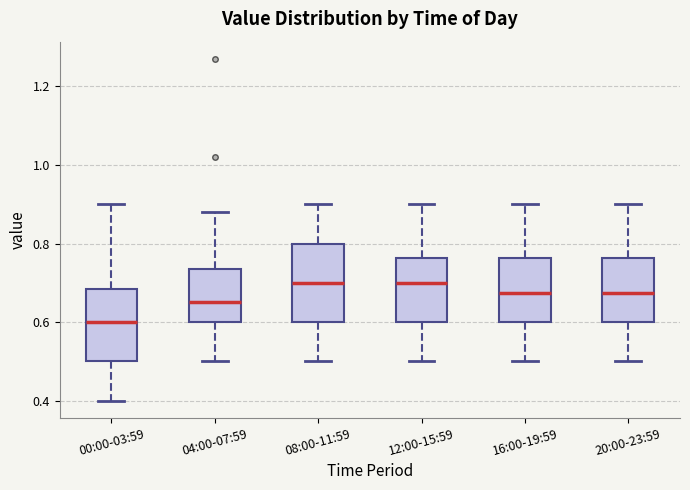

Reading left to right, transcribe this box plot: for each box, give where its median line is, the range the box spans, and where its two whiskers end, as read against the y-axis. The values are not printed on the chart, so give them approximately, as read against the axis.

00:00-03:59: median 0.60, box 0.50 to 0.68, whiskers 0.40 to 0.90
04:00-07:59: median 0.66, box 0.60 to 0.74, whiskers 0.50 to 0.88
08:00-11:59: median 0.70, box 0.60 to 0.80, whiskers 0.50 to 0.90
12:00-15:59: median 0.70, box 0.60 to 0.76, whiskers 0.50 to 0.90
16:00-19:59: median 0.68, box 0.60 to 0.76, whiskers 0.50 to 0.90
20:00-23:59: median 0.68, box 0.60 to 0.76, whiskers 0.50 to 0.90